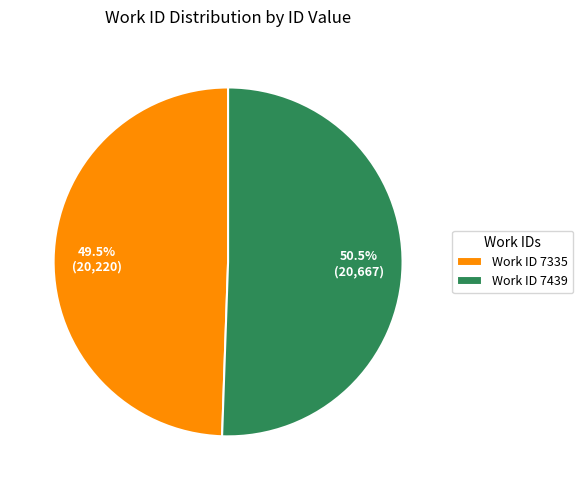

What percentage do Work ID 7335 and Work ID 7439 together represent?

100.0%